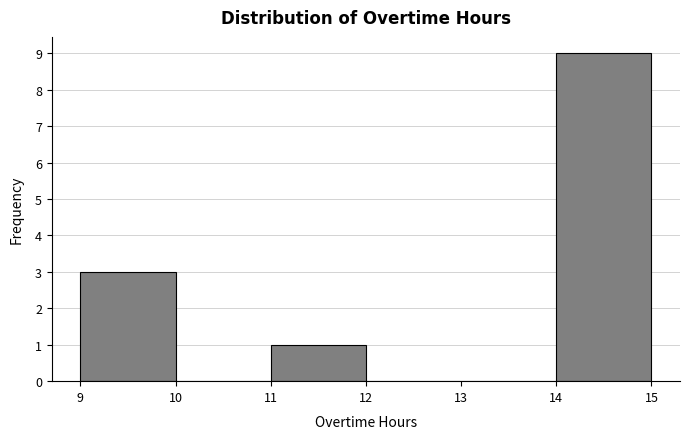

Reading right to left, what are all the values shown in this chart?

14=9	13=0	12=0	11=1	10=0	9=3